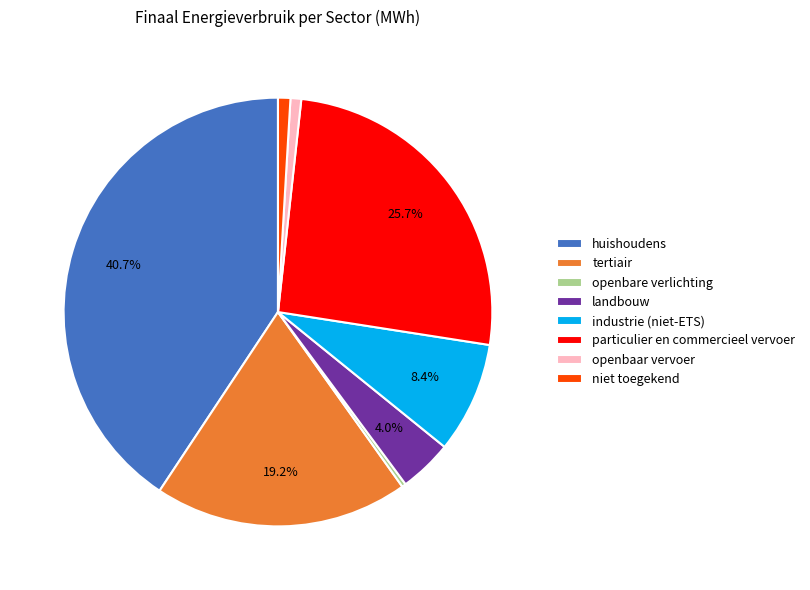

Is it true that huishoudens is 34% of the pie?

False